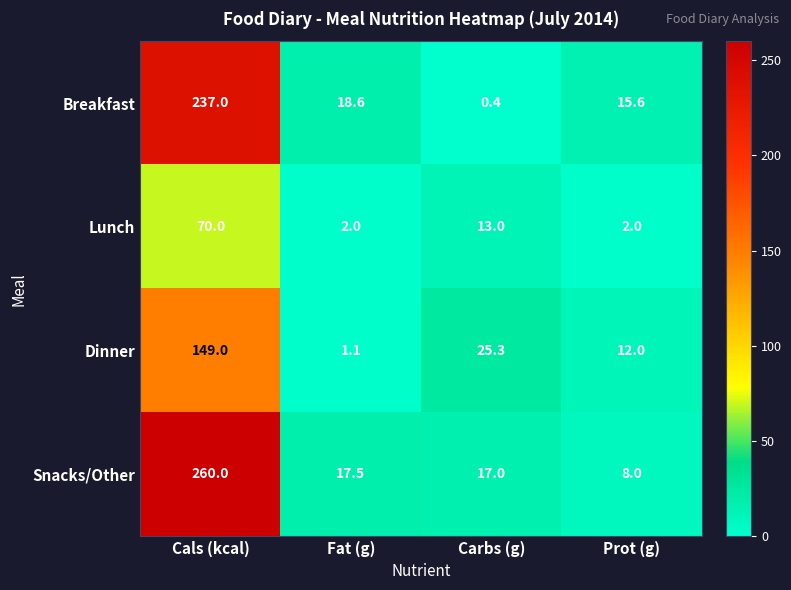

What is the spread (max minus min) of values at Carbs (g)?

24.9